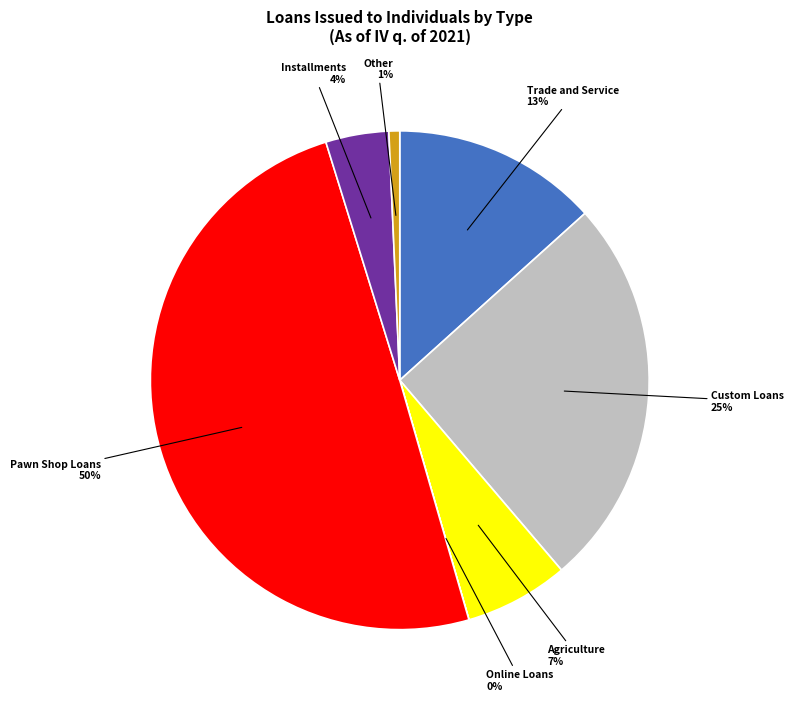

To the nearest percent, what is the average slice percentage?

14%